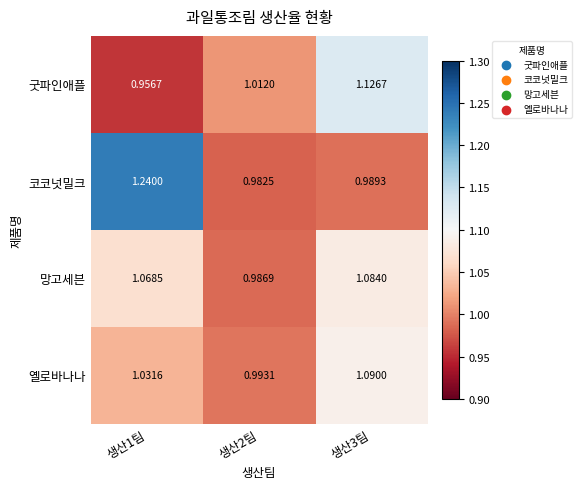

Which series has the widest spread of values?

코코넛밀크